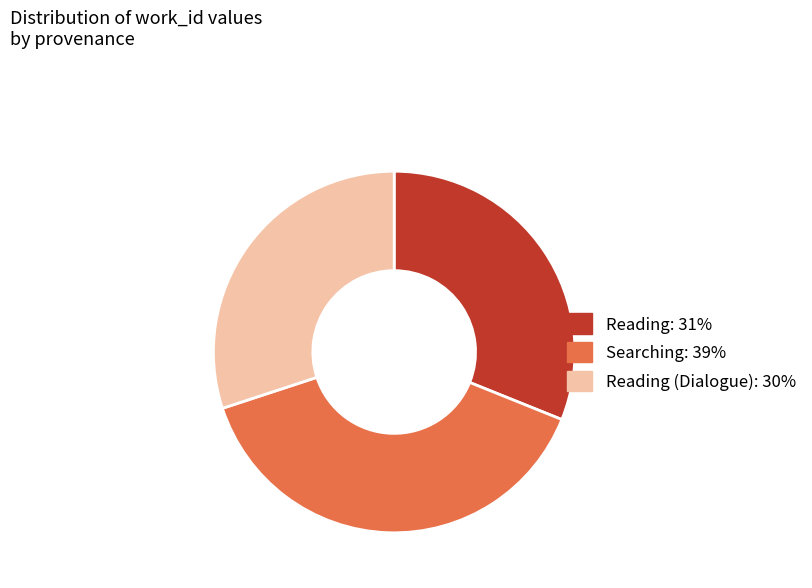

Is there any slice that represents more than half of the pie?

No